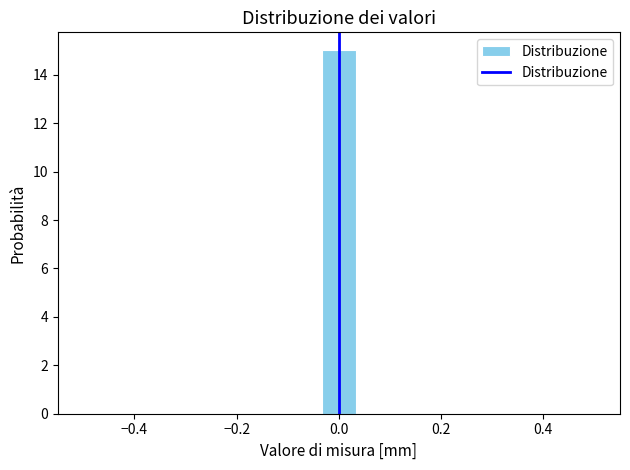

Around what value on the x-axis is the tallest bar? Give the approximate position of its centre, as read against the axis.

0.00